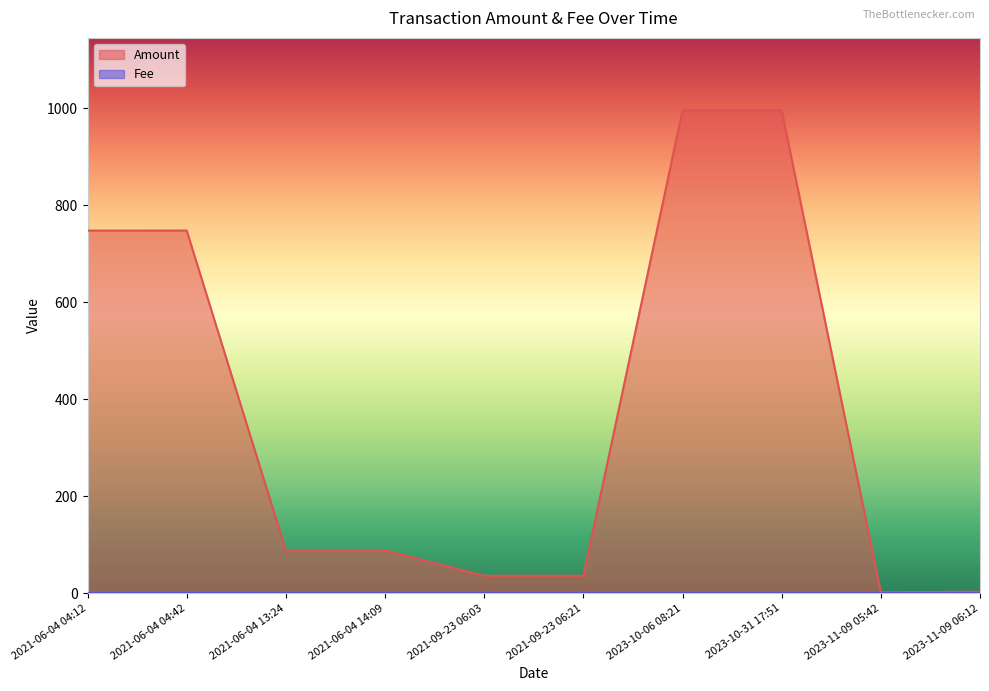

What is the total value across all series at 2021-06-04 13:24?

88.2